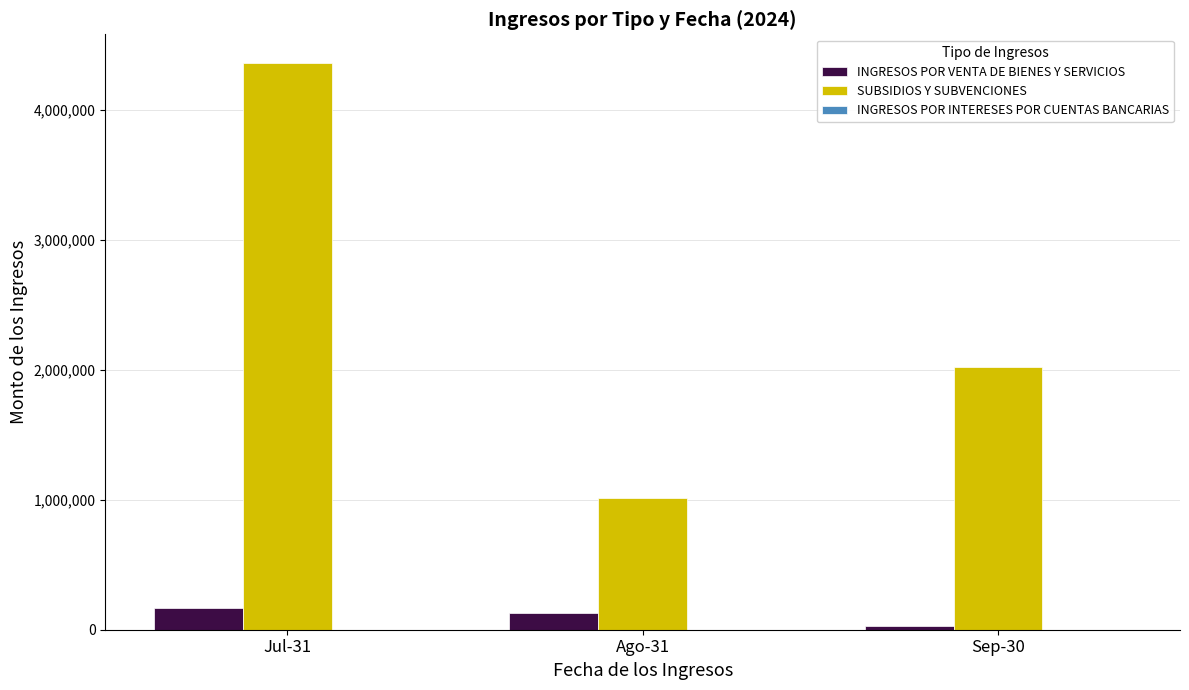

Which series has the widest spread of values?

SUBSIDIOS Y SUBVENCIONES